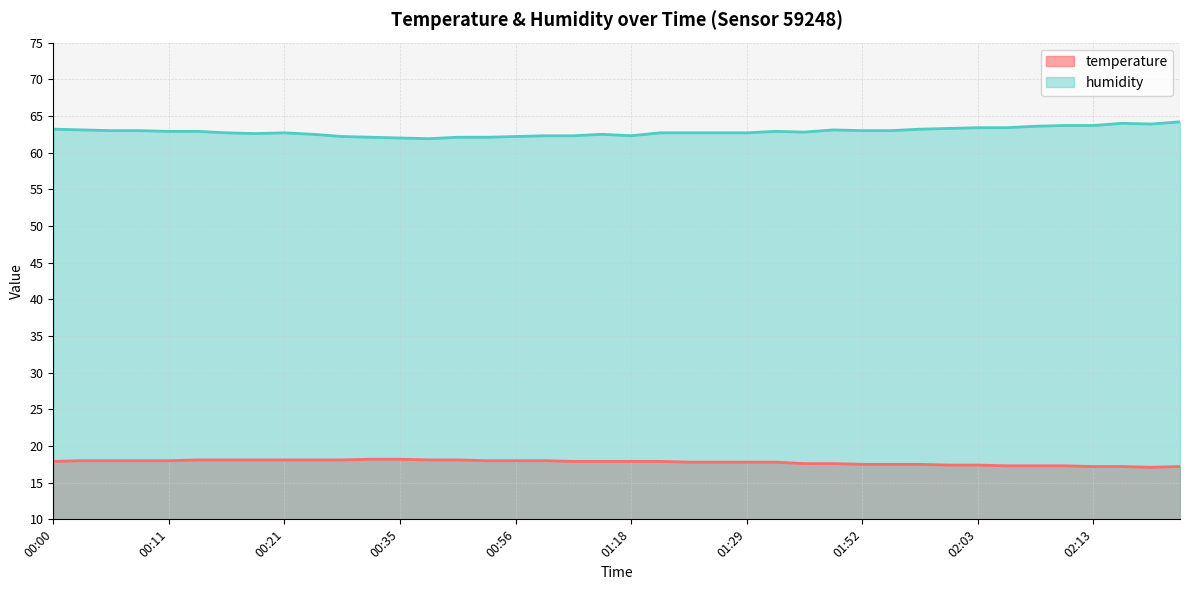

What is the label of the 13th point from the left?

00:35